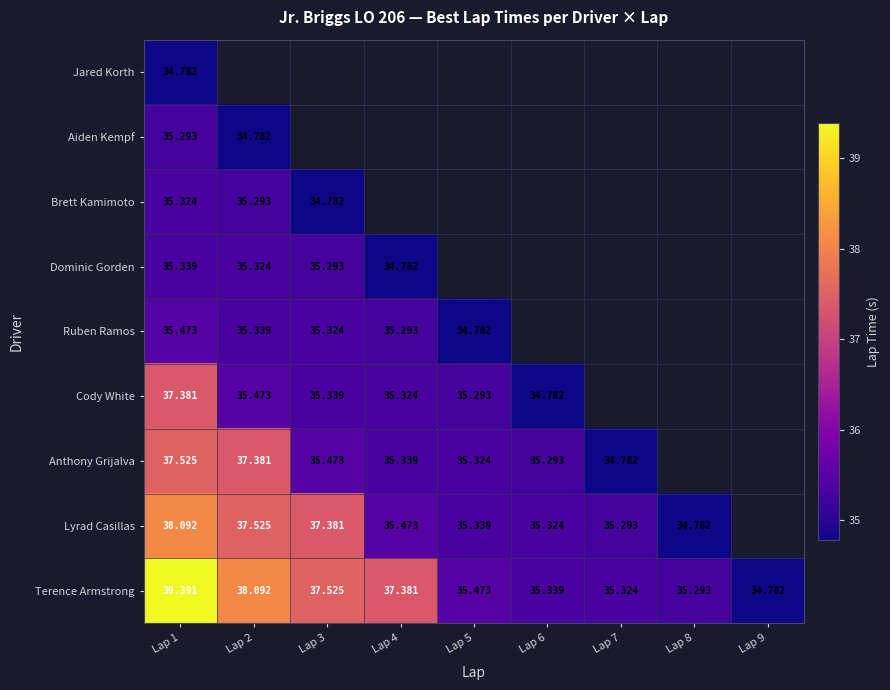

Rank the series at Lap 1 from highest to lowest value.

Terence Armstrong, Lyrad Casillas, Anthony Grijalva, Cody White, Ruben Ramos, Dominic Gorden, Brett Kamimoto, Aiden Kempf, Jared Korth